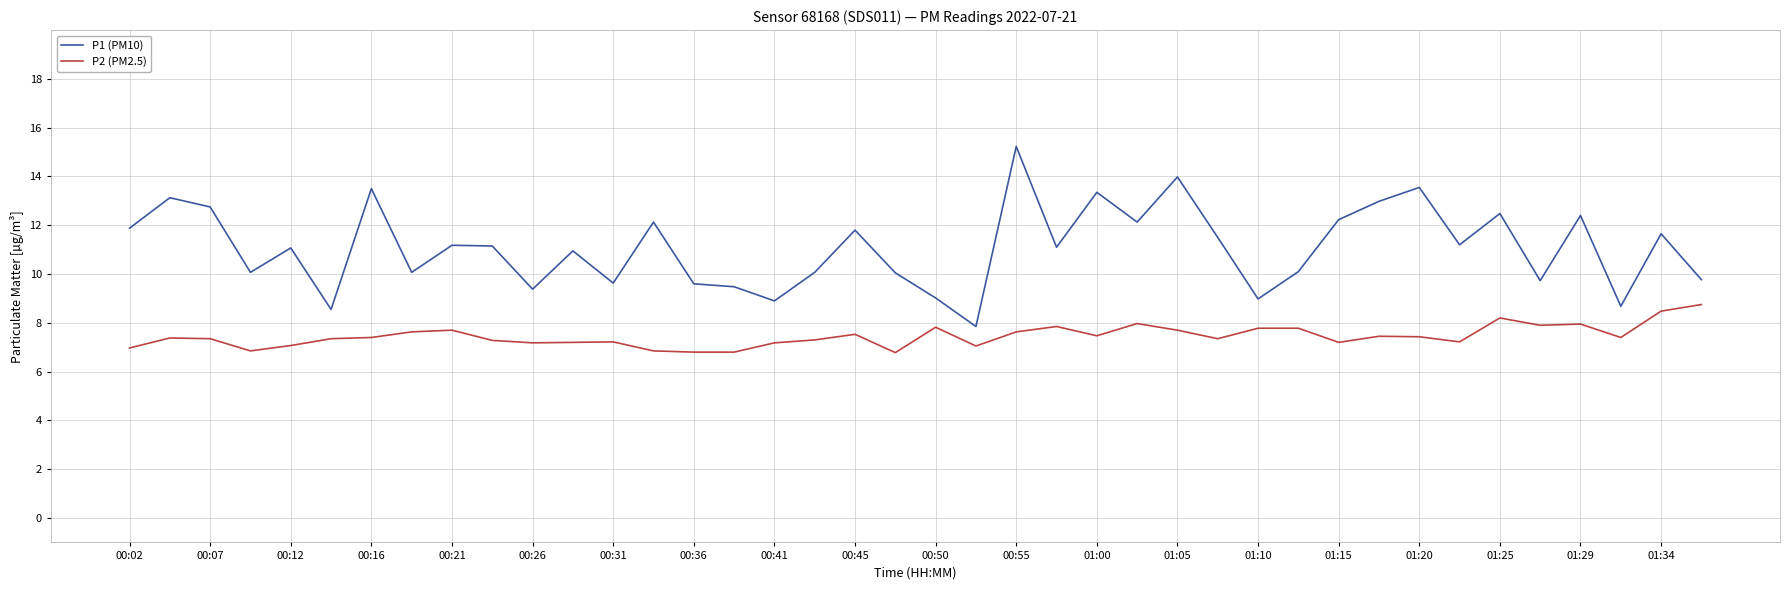

Which series has the largest range (max minus min)?

P1 (PM10)